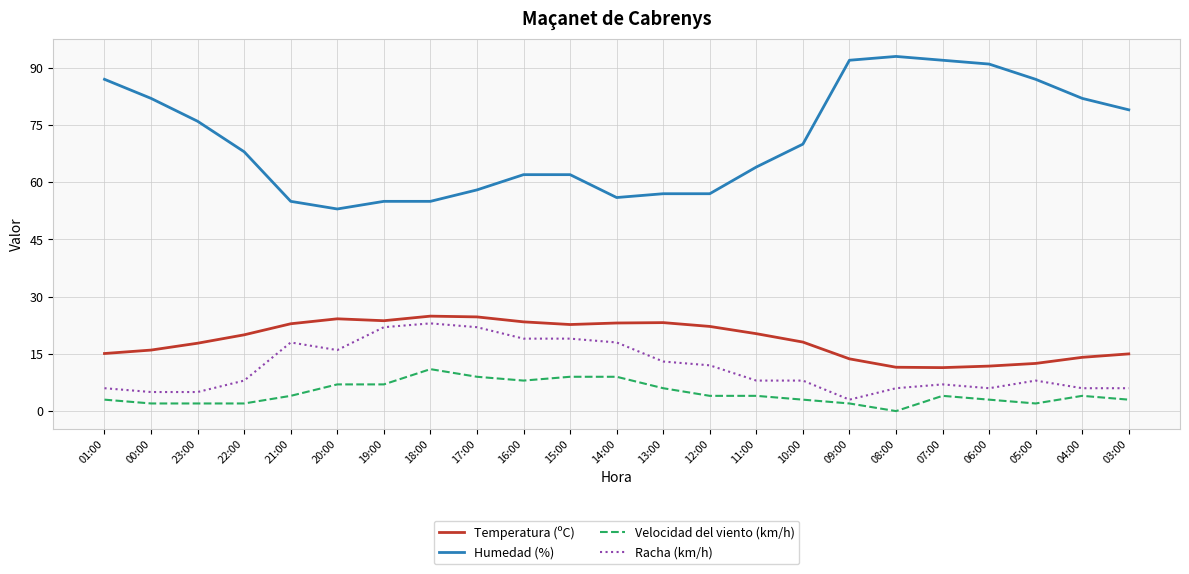

True or false: Temperatura (ºC) and Humedad (%) cross at least once.

False